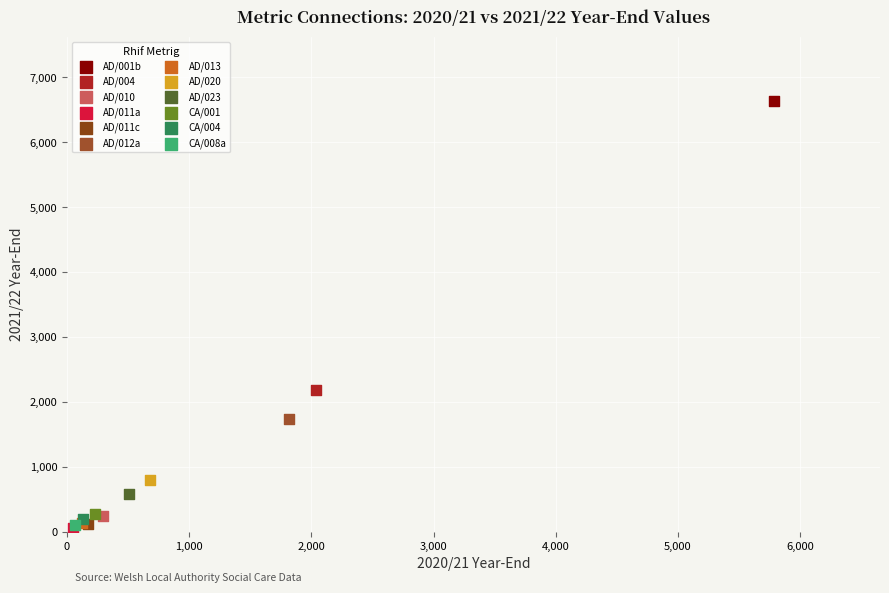

What are all the series names shown in the legend?

AD/001b, AD/004, AD/010, AD/011a, AD/011c, AD/012a, AD/013, AD/020, AD/023, CA/001, CA/004, CA/008a